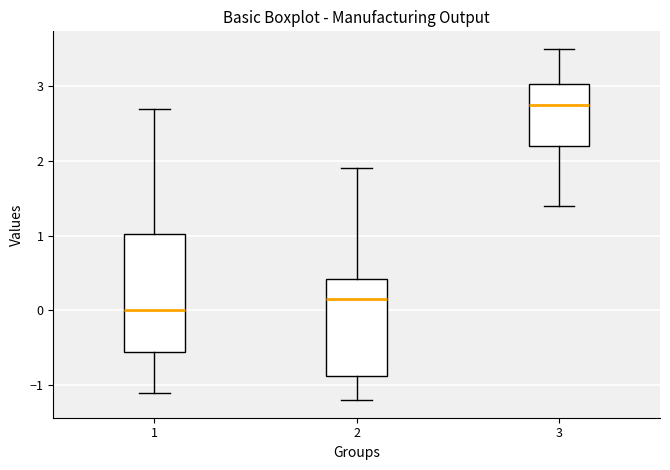

Which box's median line is the lowest?

1